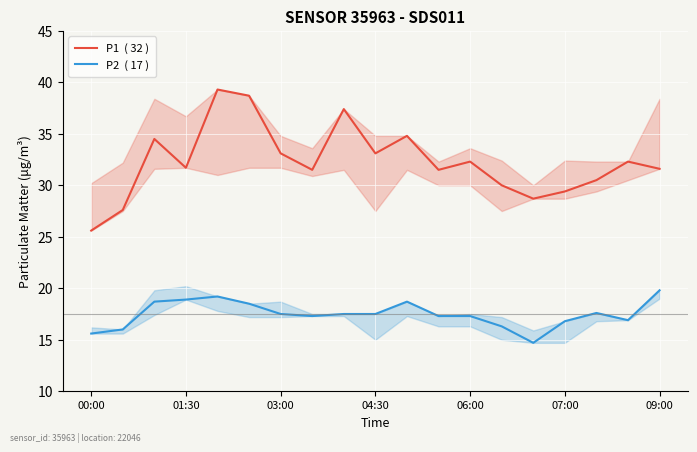

List the series in order of their overall mean, highest first.

P1  ( 32 ), P2  ( 17 )